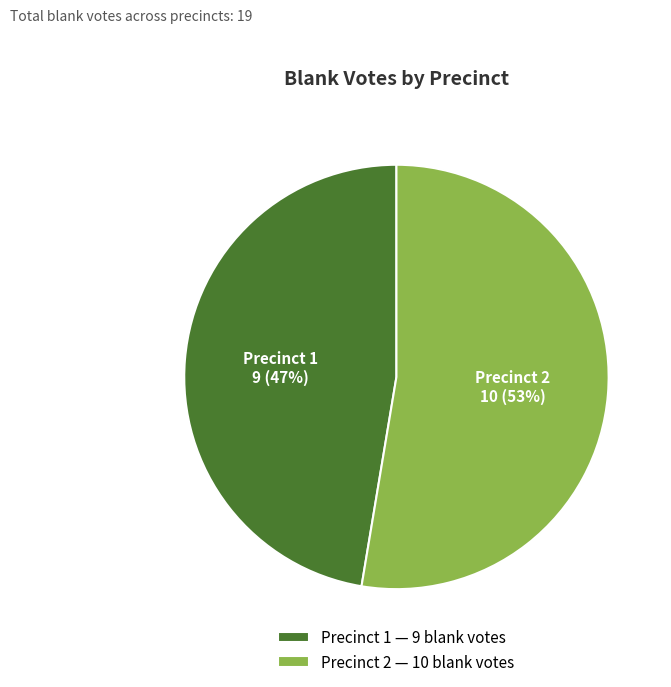

Does any single category account for the majority?

Yes